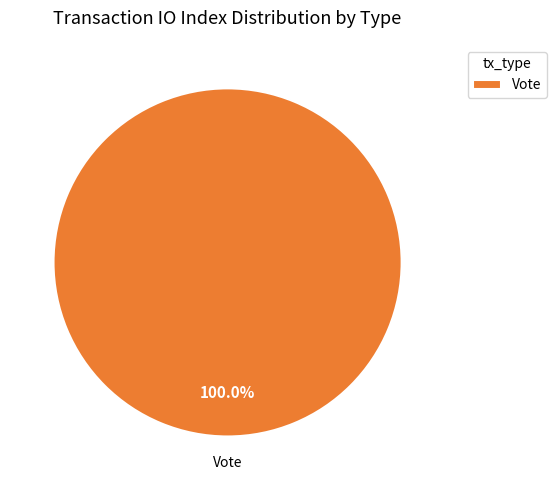

Does Vote account for over 50% of the chart?

Yes